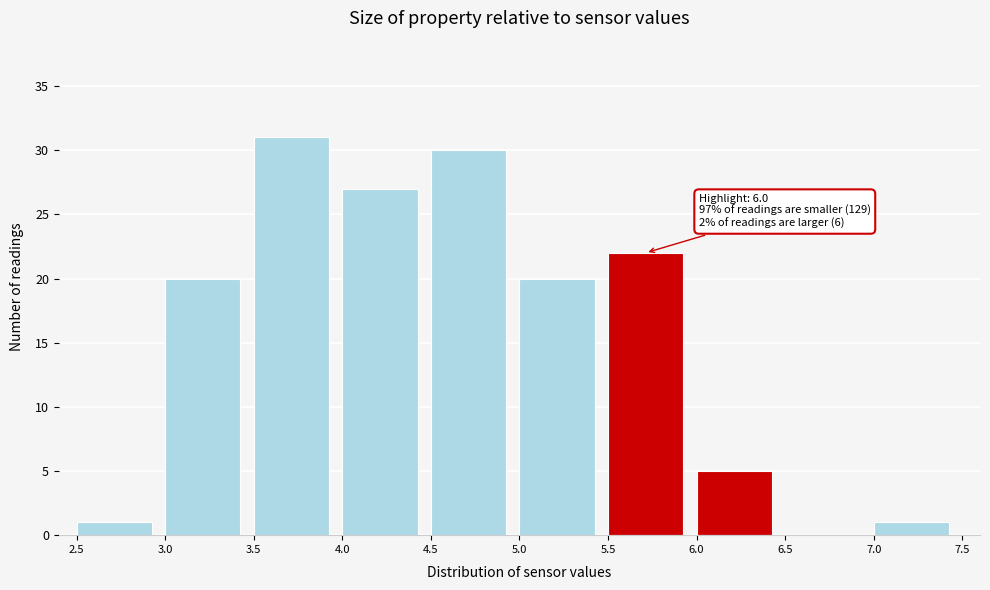

Over which range of the x-axis is the bar tallest?

3.5 to 4.0